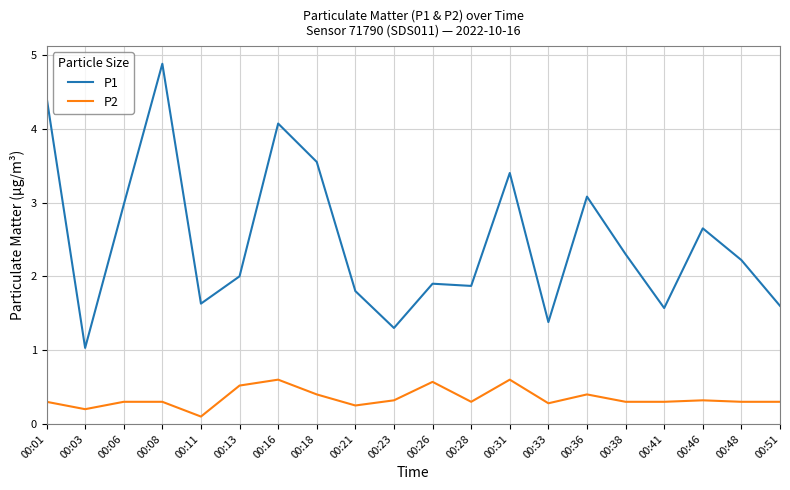

Where is the first local minimum for P2?

00:03